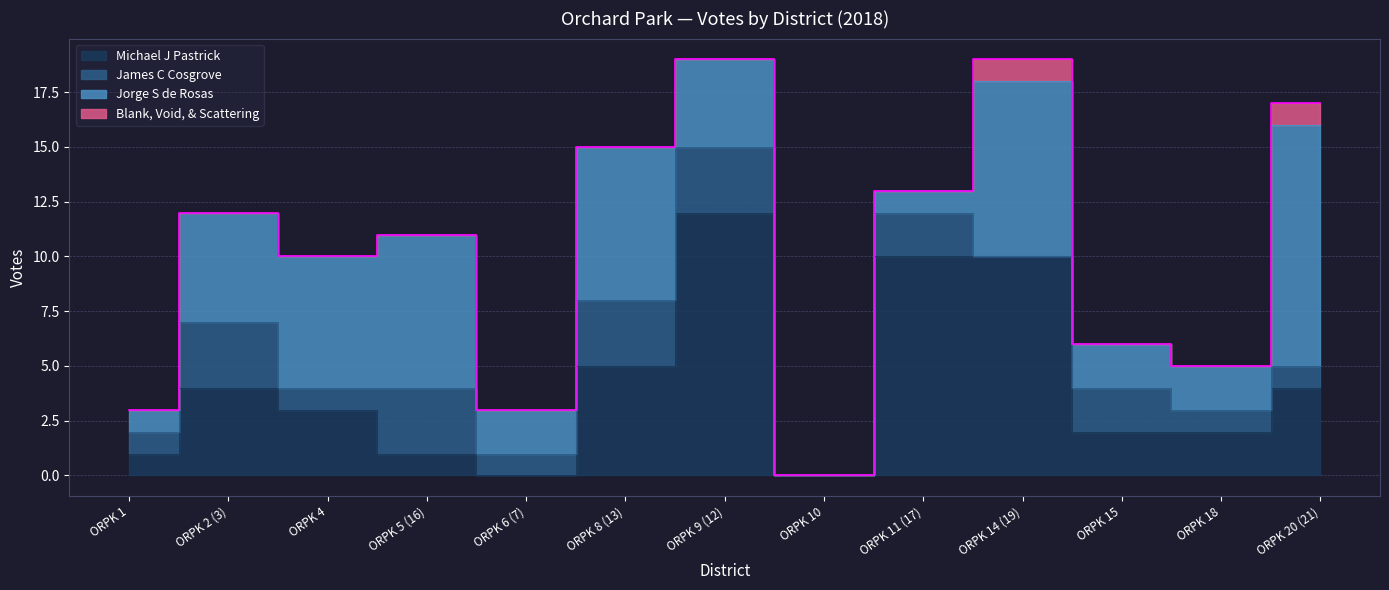

Reading left to right, what are all the values shown in this chart?

Michael J Pastrick: 1	4	3	1	0	5	12	0	10	10	2	2	4
James C Cosgrove: 1	3	1	3	1	3	3	0	2	0	2	1	1
Jorge S de Rosas: 1	5	6	7	2	7	4	0	1	8	2	2	11
Blank, Void, & Scattering: 0	0	0	0	0	0	0	0	0	1	0	0	1